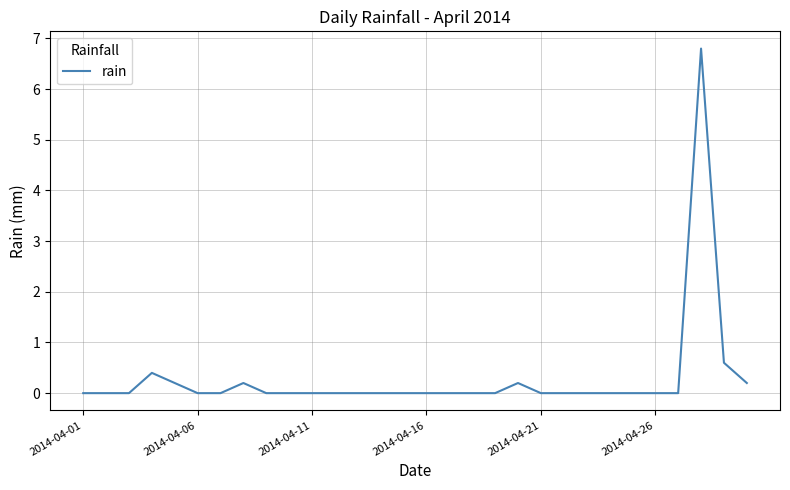

What is the difference between the maximum and minimum values?

6.8